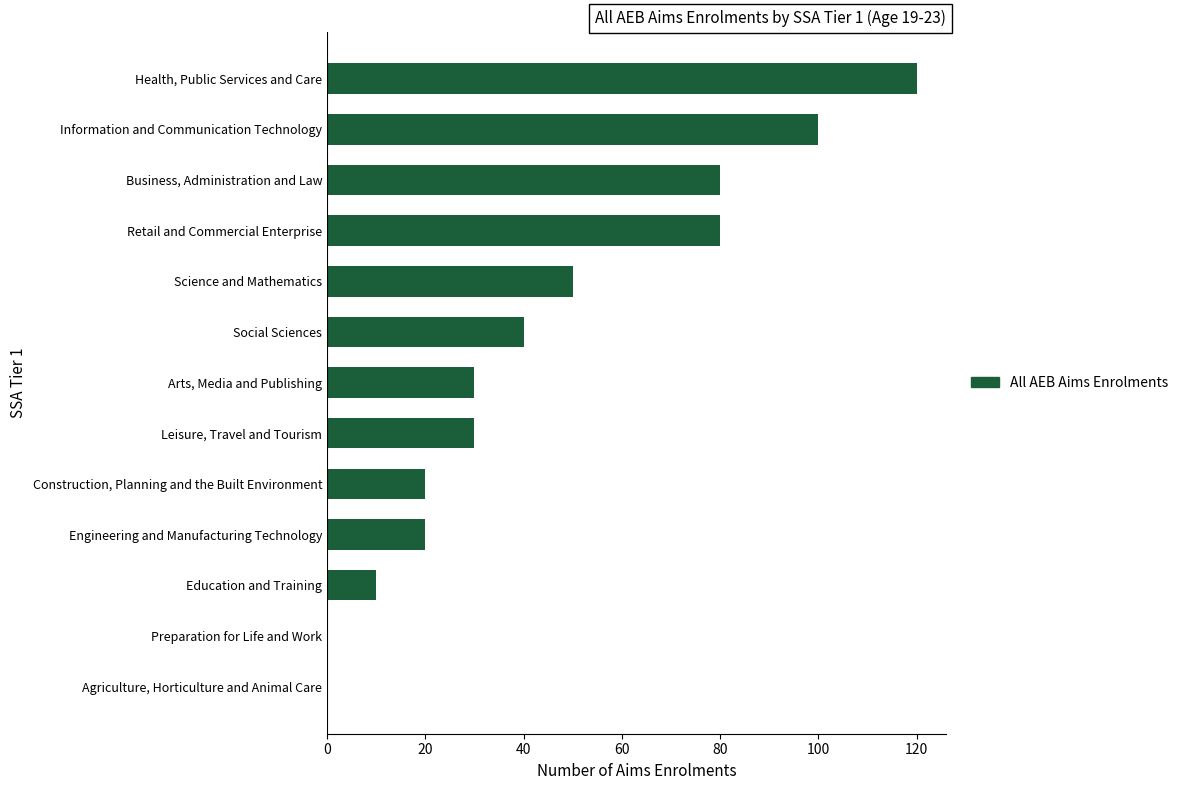

Where is the data nearest to the value 60?

Science and Mathematics